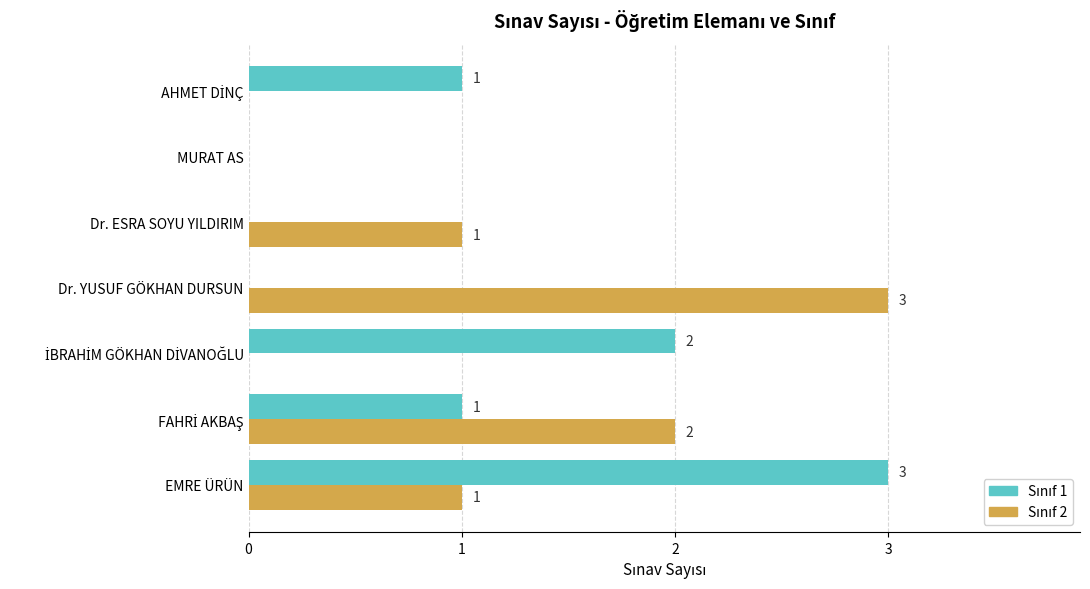

At which category is the sum across all series the highest?

 EMRE ÜRÜN